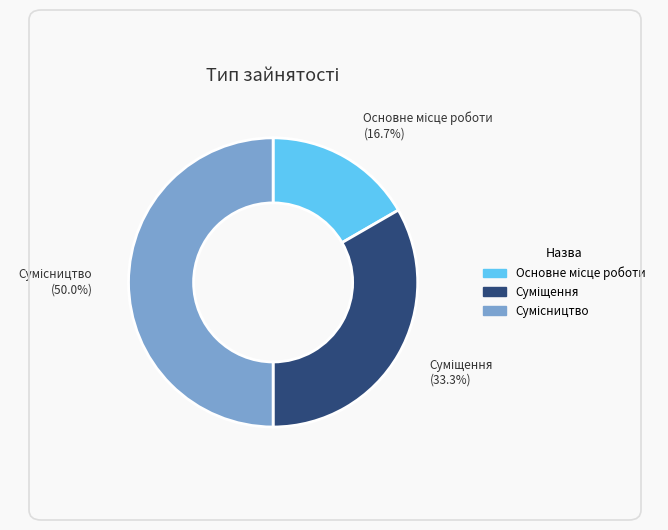

Do Сумісництво and Основне місце роботи together represent more than half of the pie?

Yes